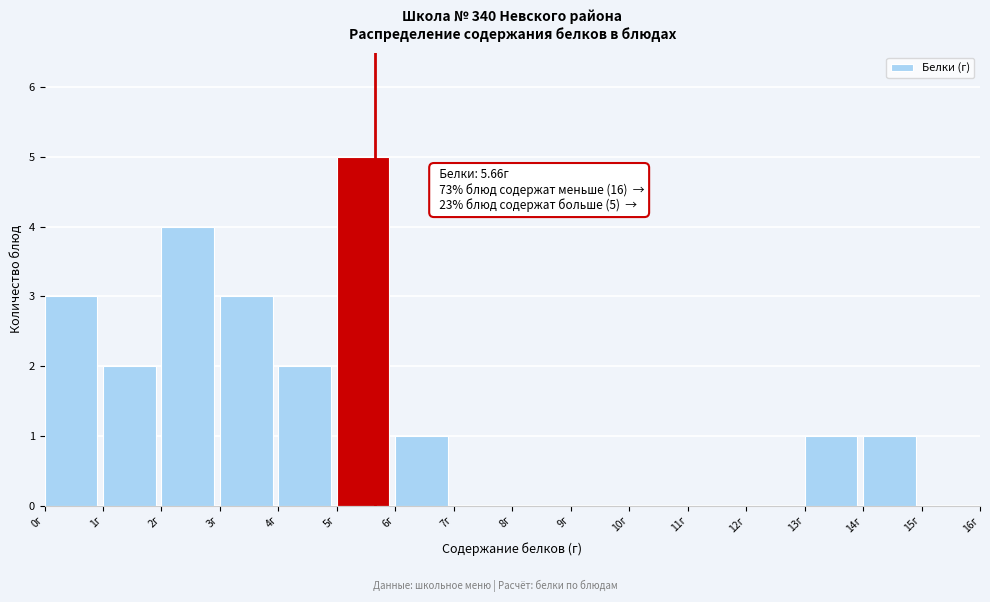

Over which range of the x-axis is the bar tallest?

5 to 6